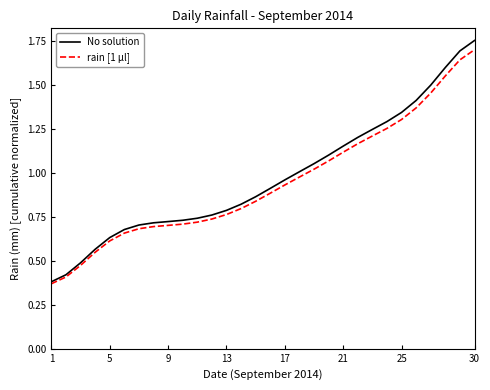

Which series has the largest range (max minus min)?

No solution